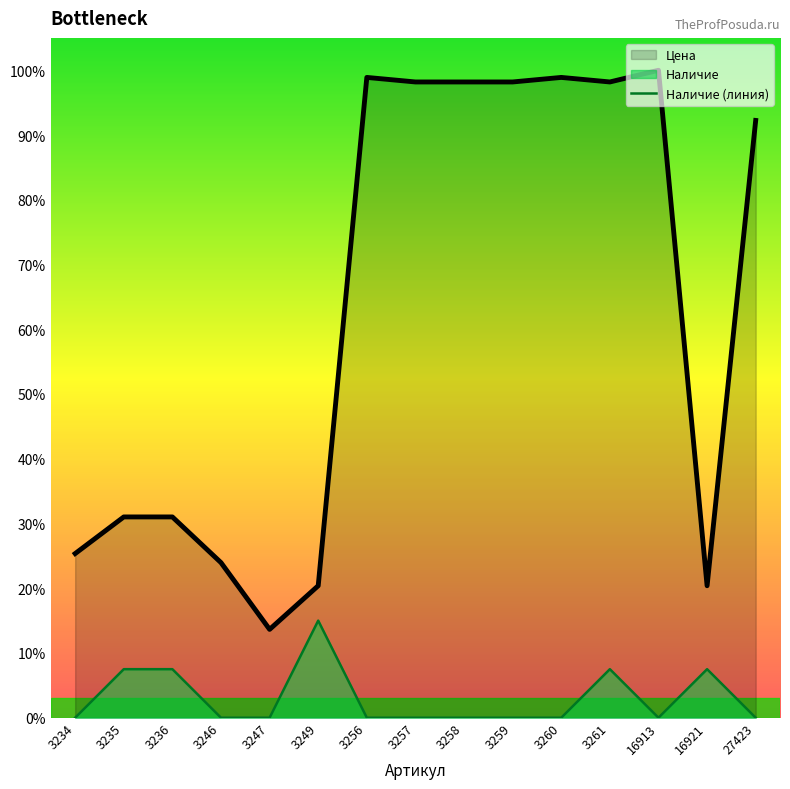

The value of Наличие (линия) at 3249 is 1620.4. True or false?

False